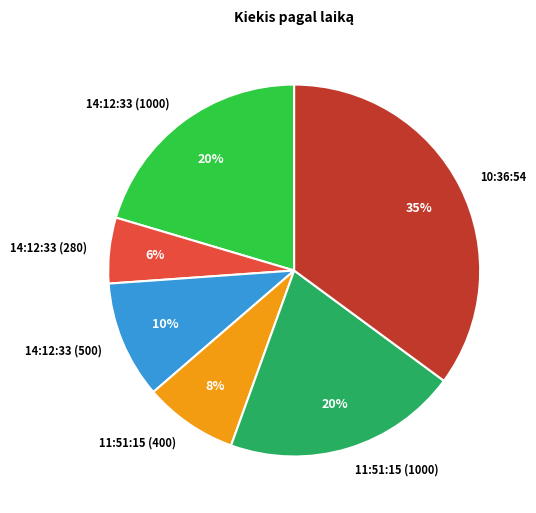

Which slice is the largest?

10:36:54